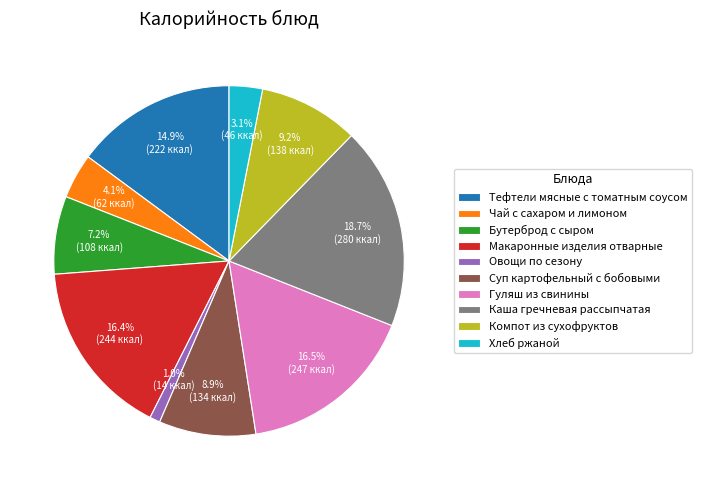

Which slice is the smallest?

Овощи по сезону